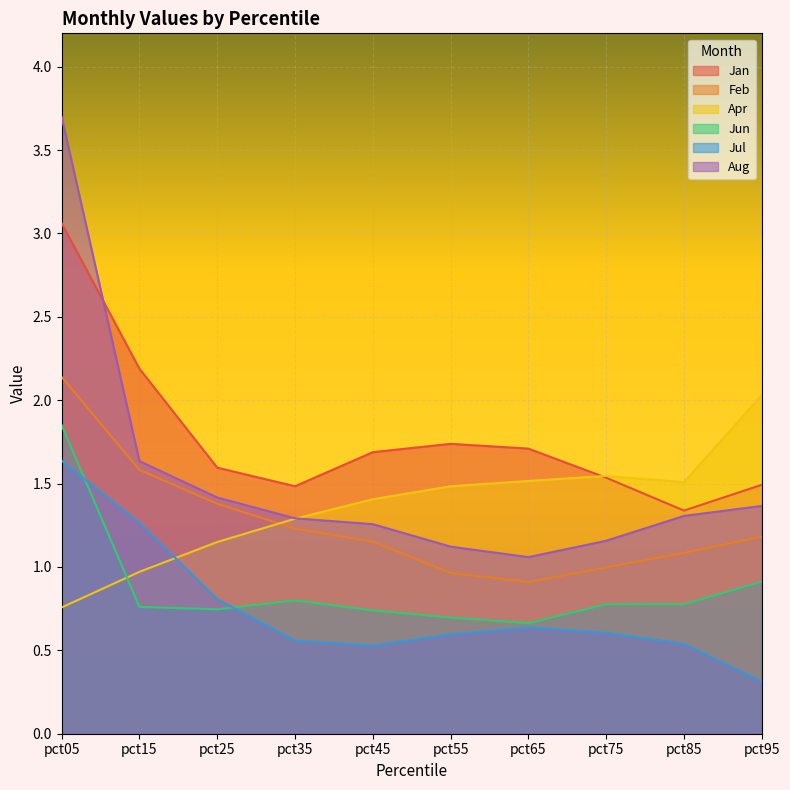

Which series changed the most between pct55 and pct75?

Jan